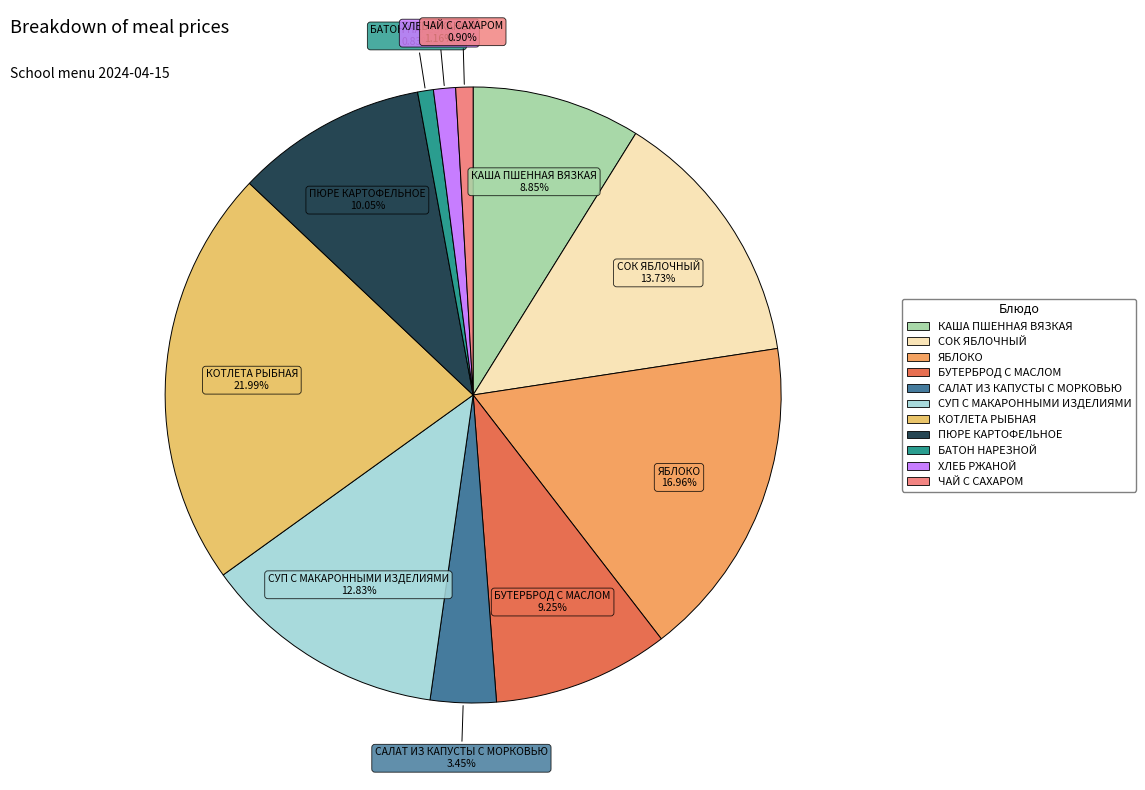

What percentage is the ПЮРЕ КАРТОФЕЛЬНОЕ slice, to the nearest percent?

10%